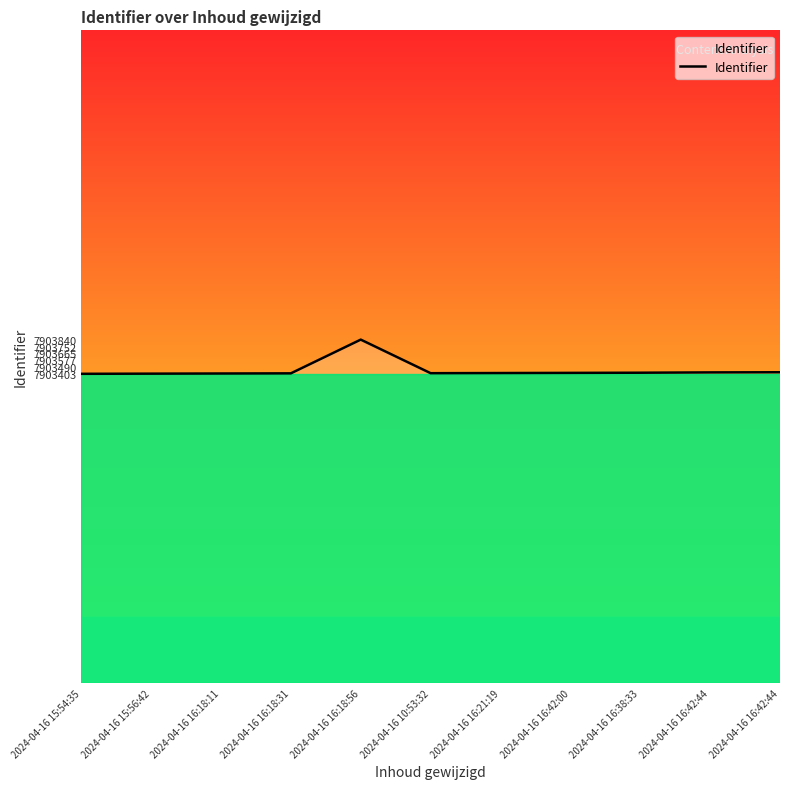

Approximately how many times larger is the value at 2024-04-16 16:42:00 compared to 2024-04-16 16:21:19?

1.0